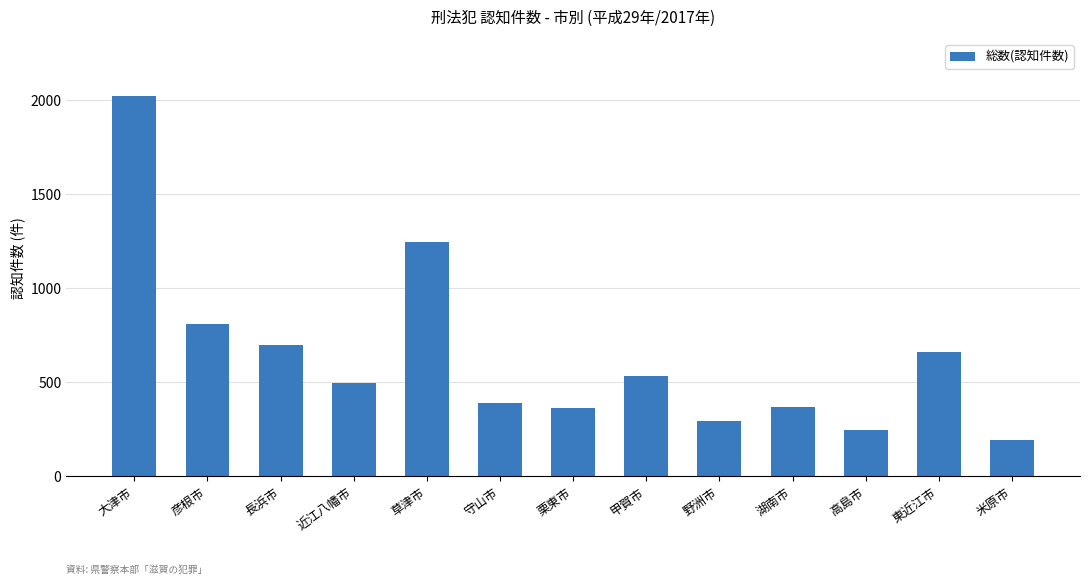

Are the bars grouped side by side (vs. stacked)?

No